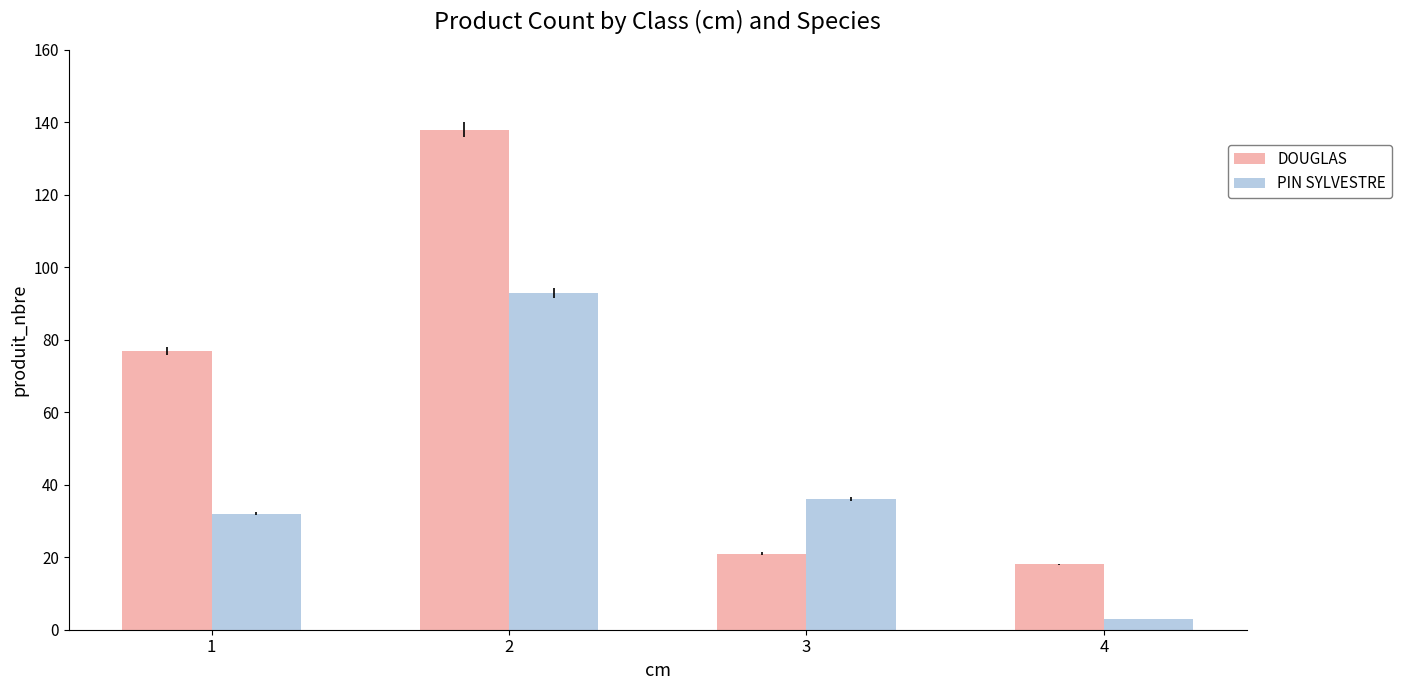

What value does the DOUGLAS series have at 1, to the nearest 5?

75